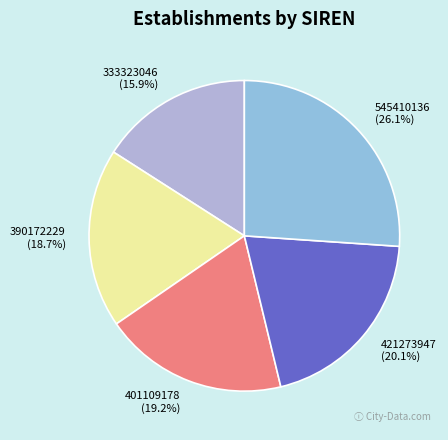

Rank the categories by value from lowest to highest.

333323046, 390172229, 401109178, 421273947, 545410136